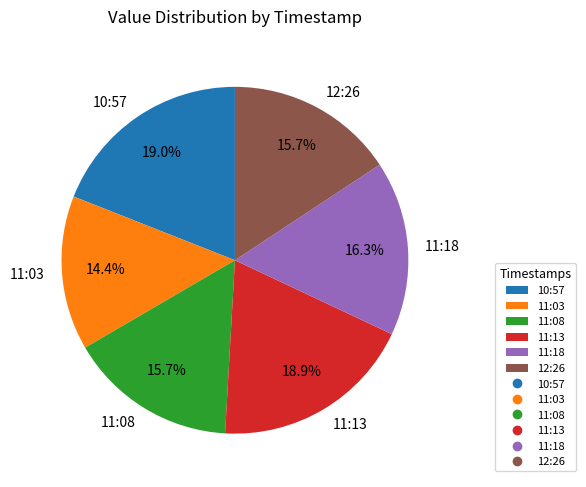

What is the ratio of the value at 10:57 to the value at 11:03?

1.3